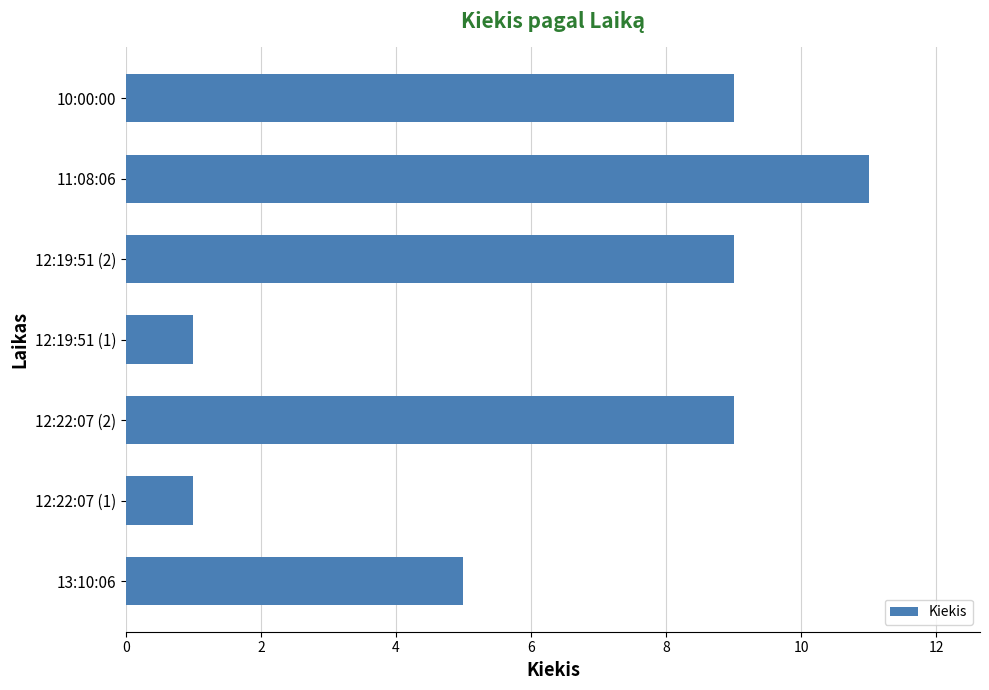

True or false: the data shows 0 at 12:19:51 (1).

False